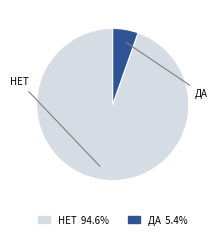

Rank the categories by value from highest to lowest.

НЕТ, ДА